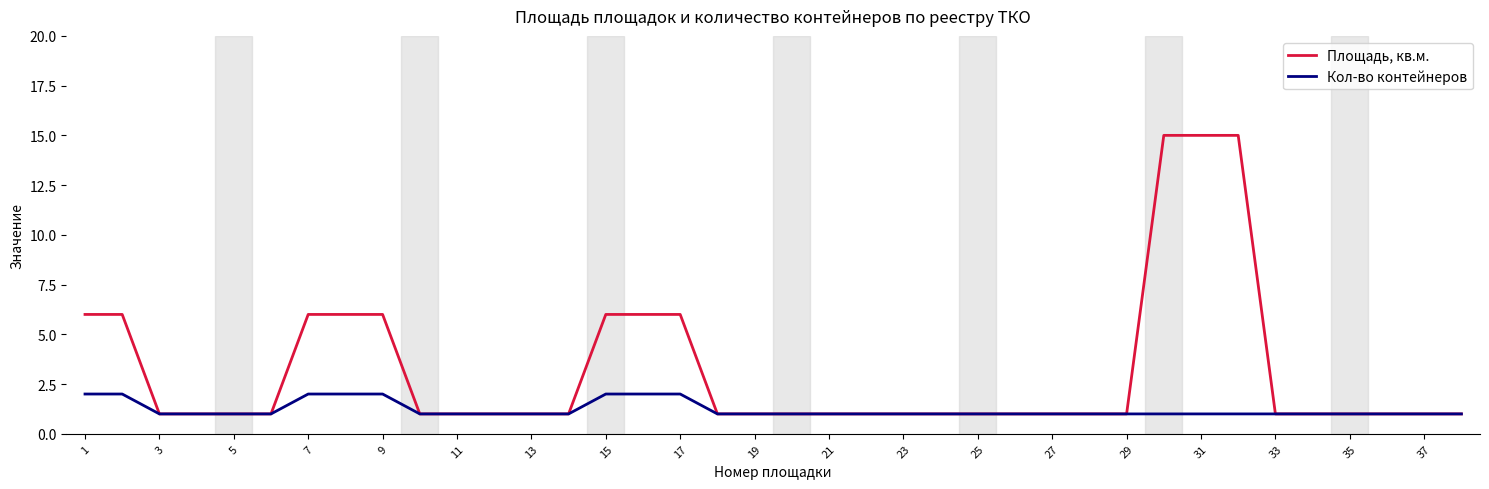

What are all the series names shown in the legend?

Площадь, кв.м., Кол-во контейнеров